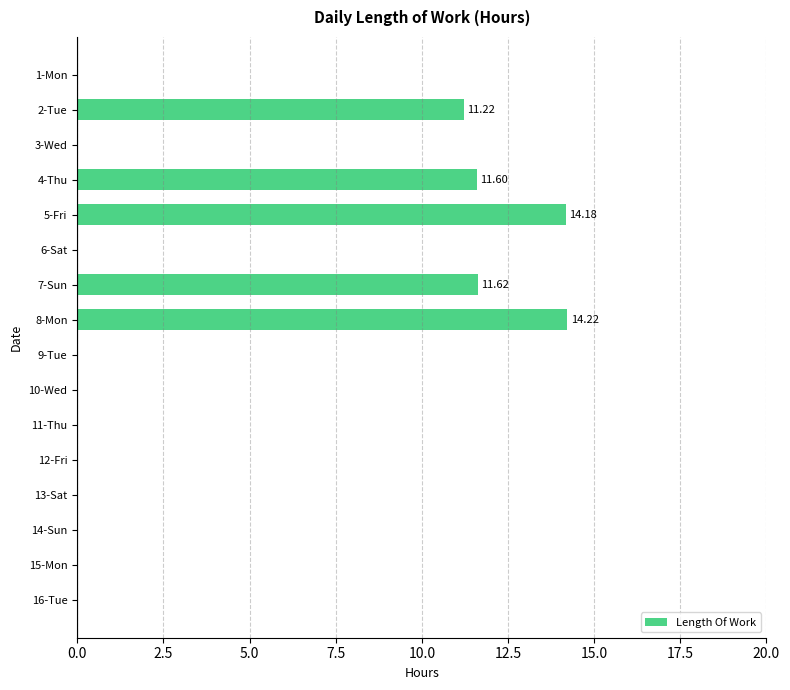

How many series are shown in this chart?

1